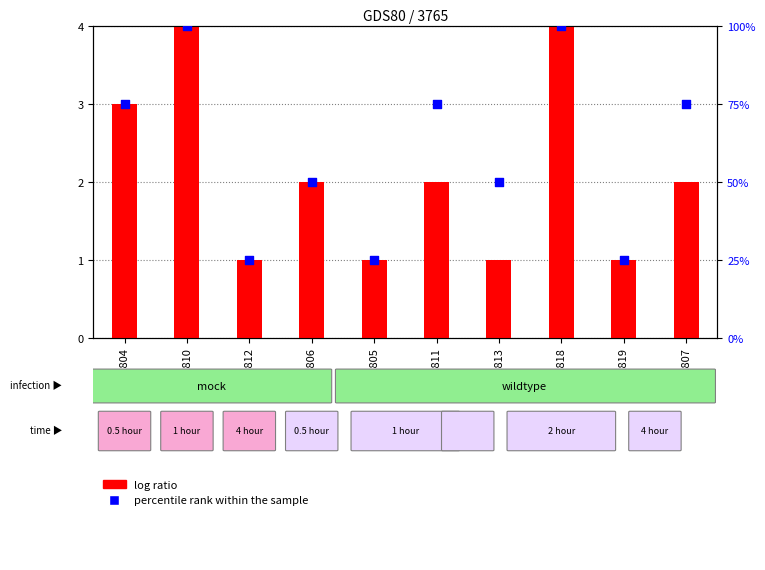

Which series has the largest total across all categories?

percentile rank within the sample